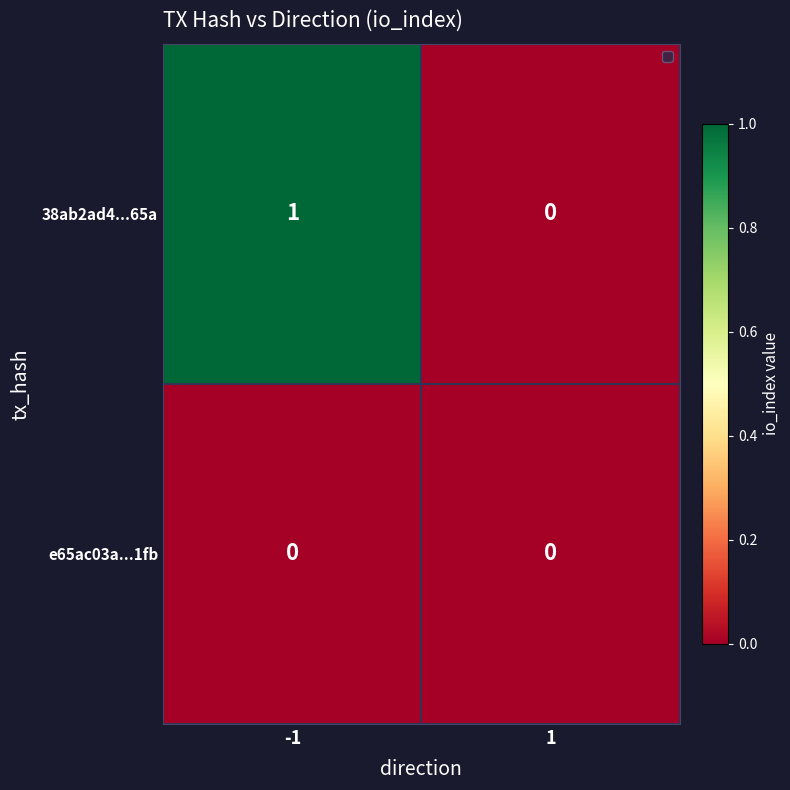

List the series in order of their overall mean, highest first.

38ab2ad4...65a, e65ac03a...1fb